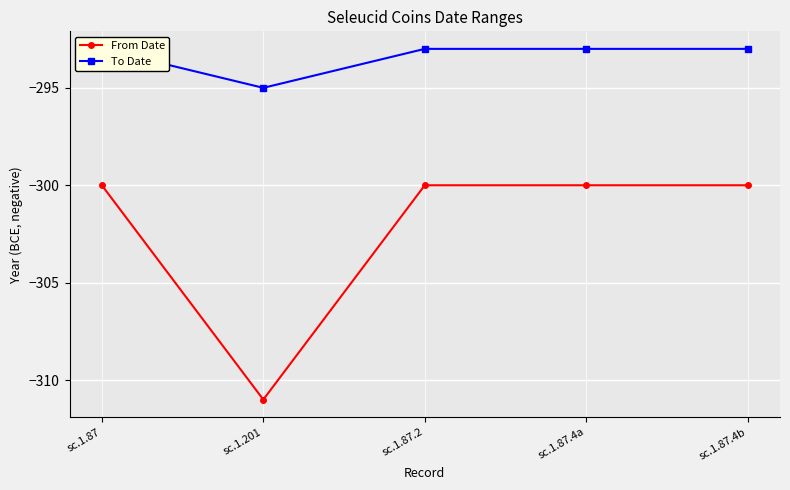

Is it true that From Date equals -300 at sc.1.87?

True